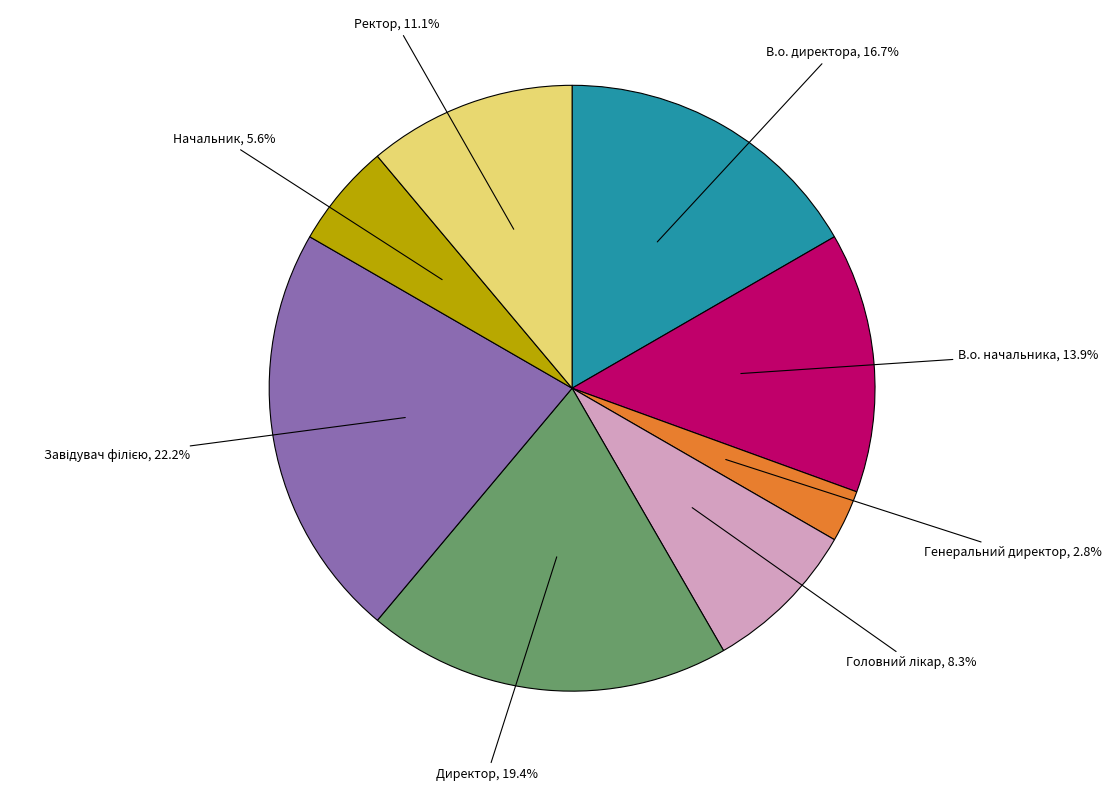

Is there any slice that represents more than half of the pie?

No